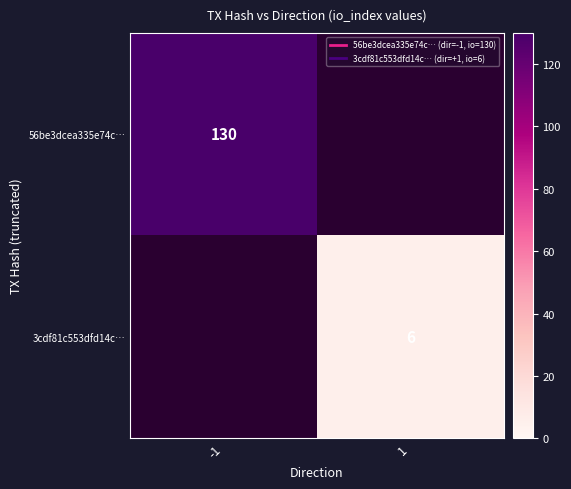

The 56be3dcea335e74c… series shows 130.0 at -1. True or false?

True